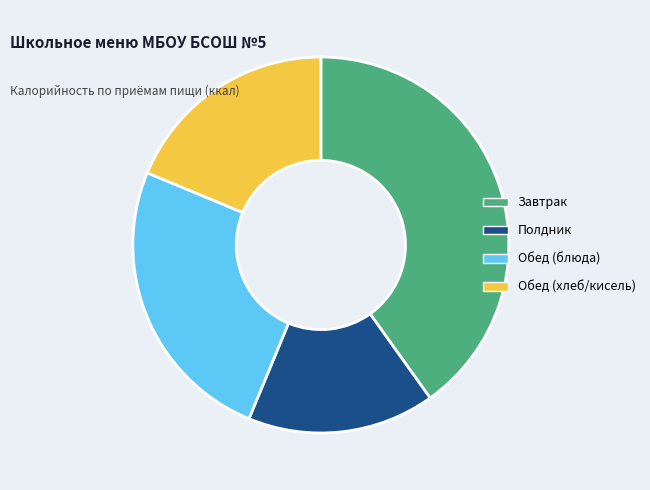

Rank the categories by value from lowest to highest.

Полдник, Обед (хлеб/кисель), Обед (блюда), Завтрак